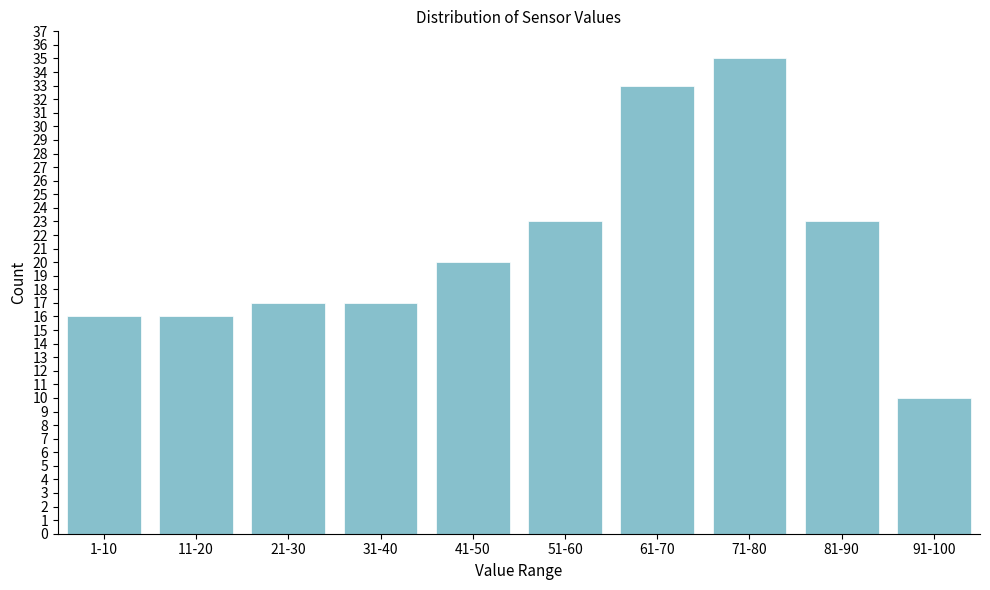

Reading right to left, extract all data points from this chart.

91-100=10	81-90=23	71-80=35	61-70=33	51-60=23	41-50=20	31-40=17	21-30=17	11-20=16	1-10=16